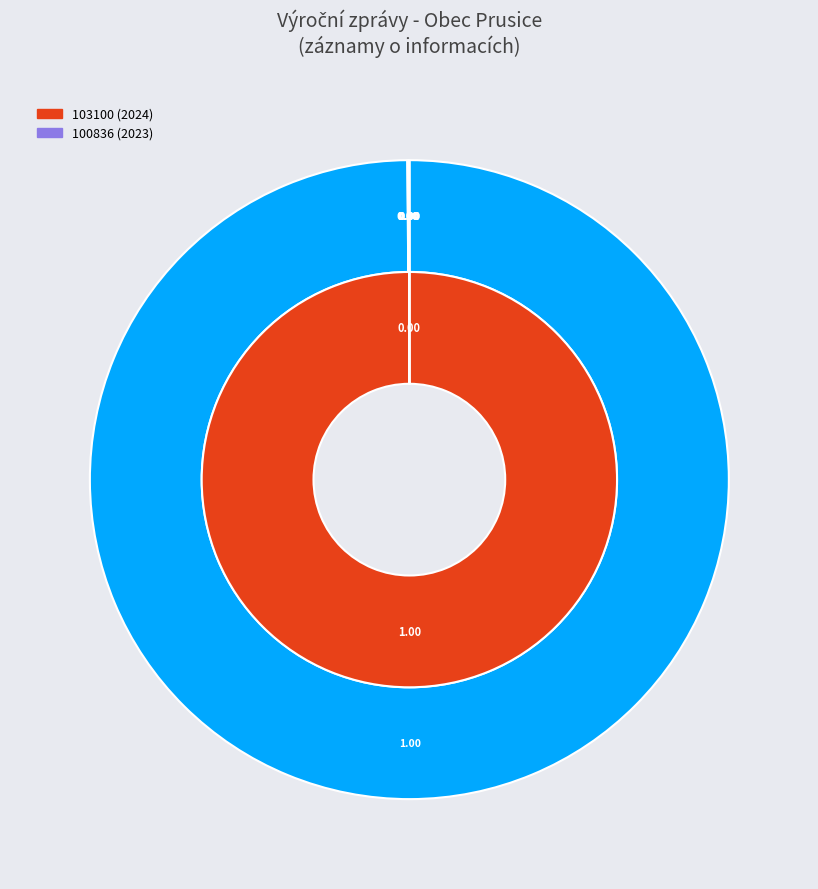

Is 103100 the majority of the pie?

Yes